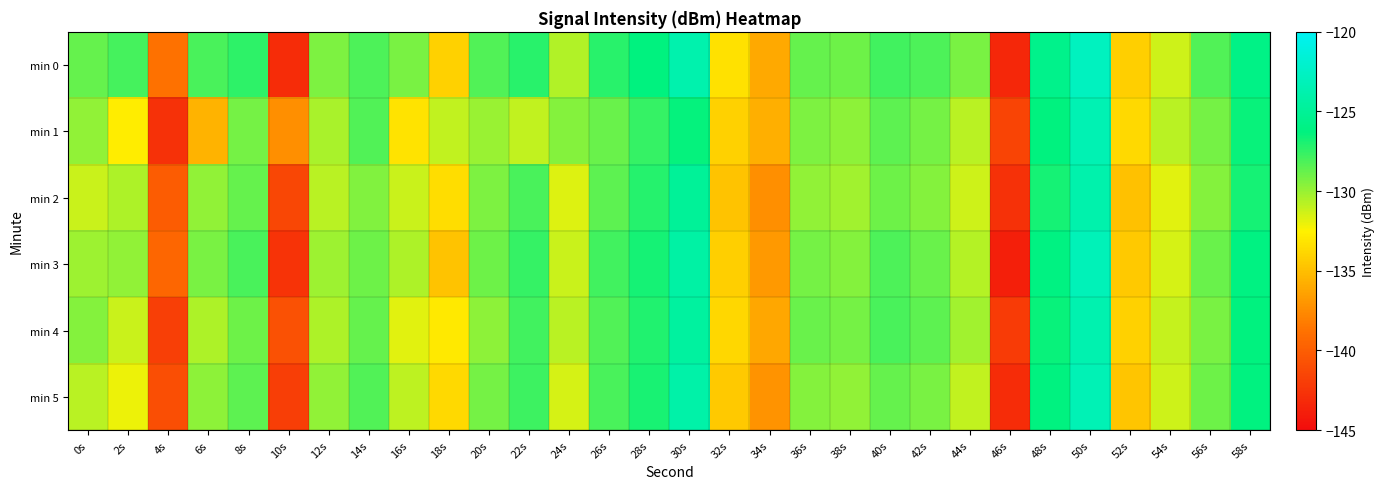

At which category is the sum across all series the highest?

50s